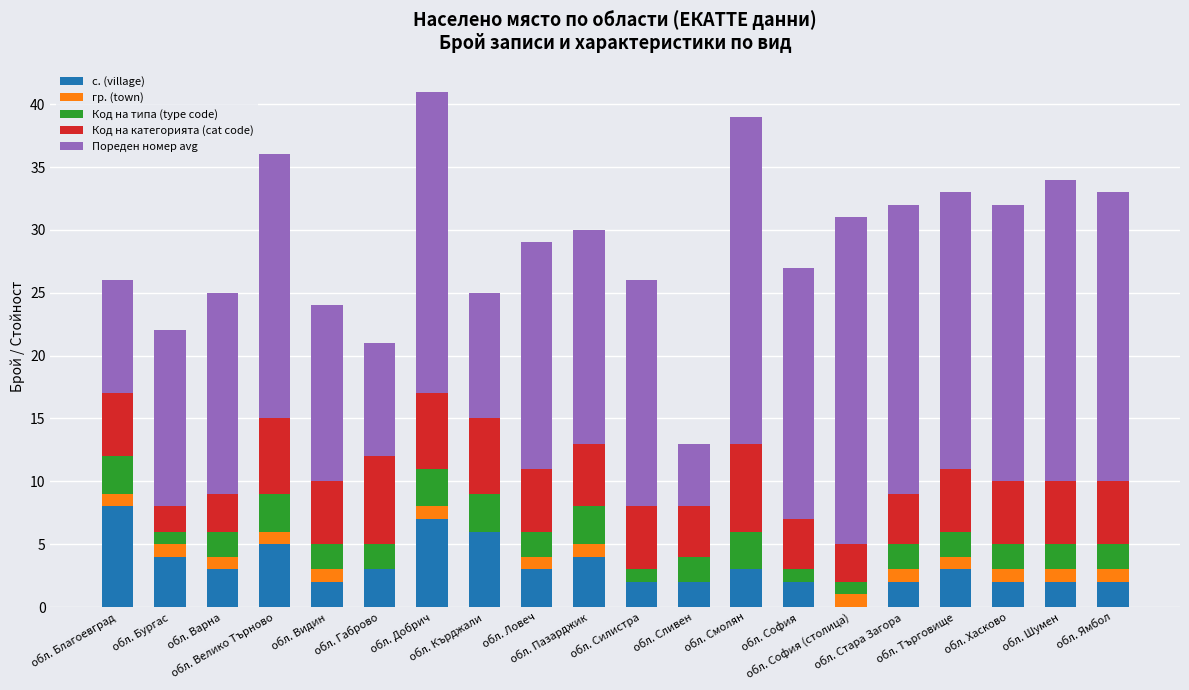

What is the highest value of the с. (village) series?

8